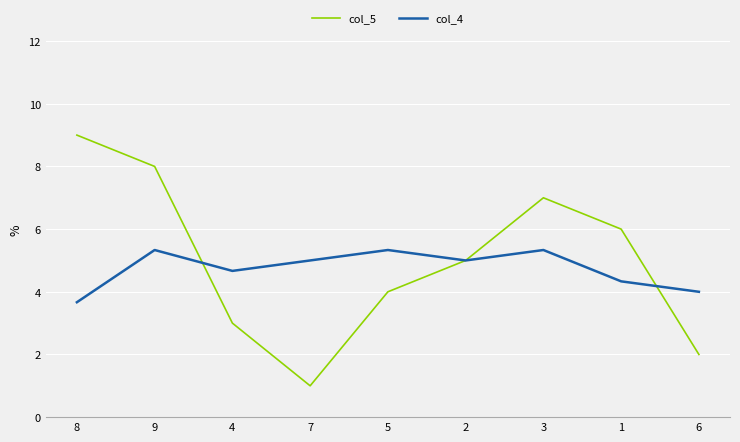

What is the total value across all series at 7?

6.0